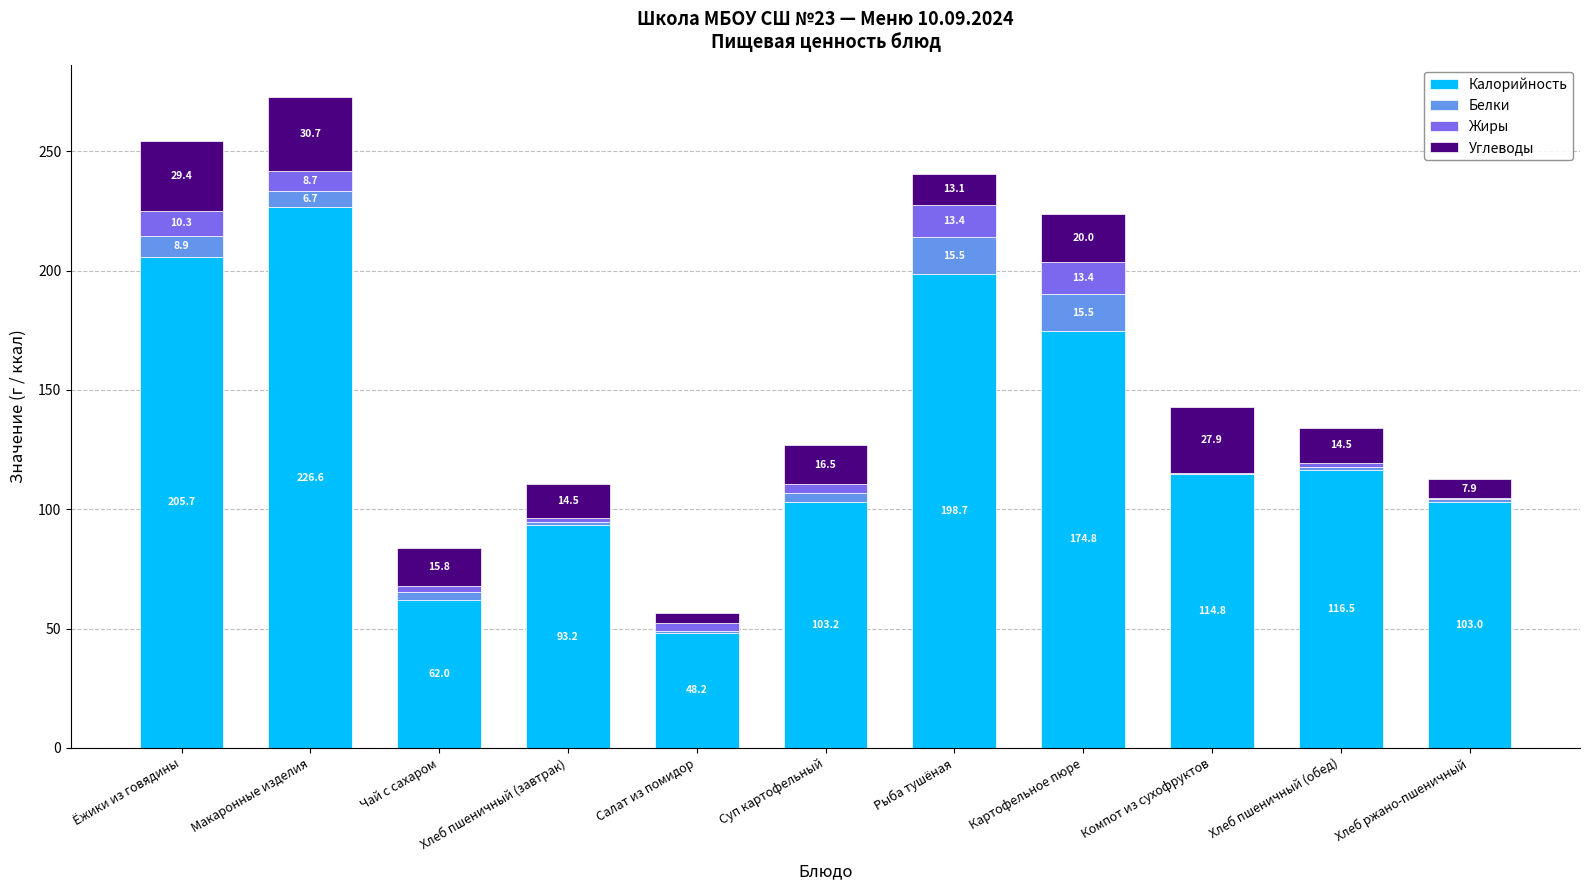

True or false: Калорийность has a value of 34.7 at Чай с сахаром.

False